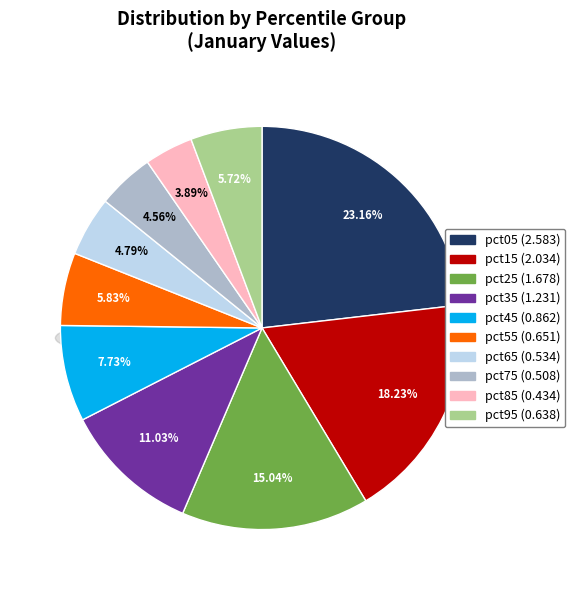

Which category has the biggest portion of the pie?

pct05